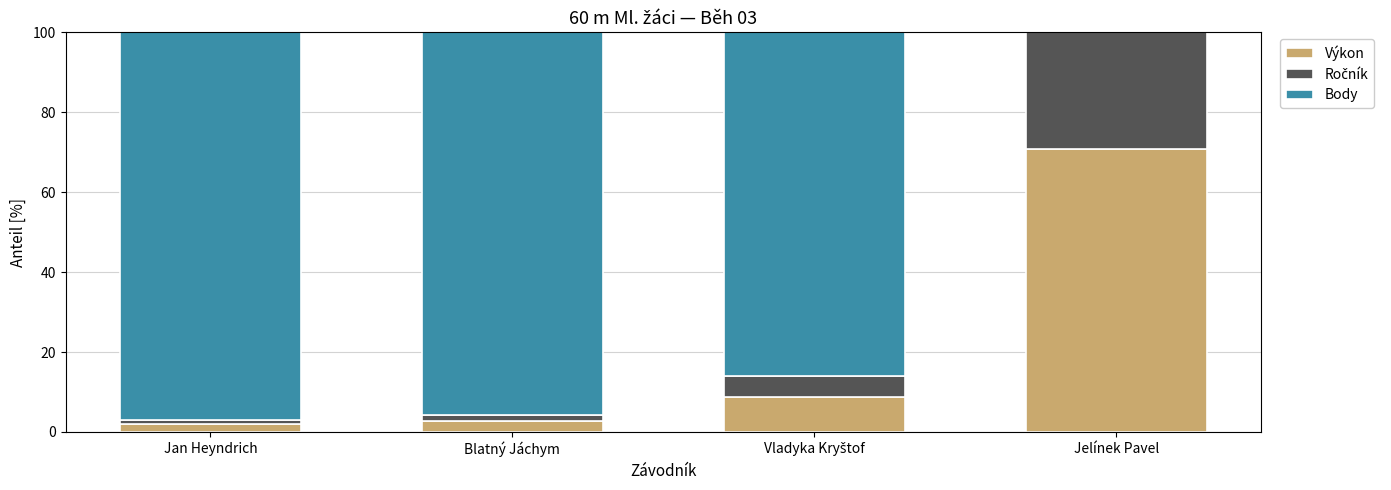

At which label does Výkon reach its peak?

Jelínek Pavel